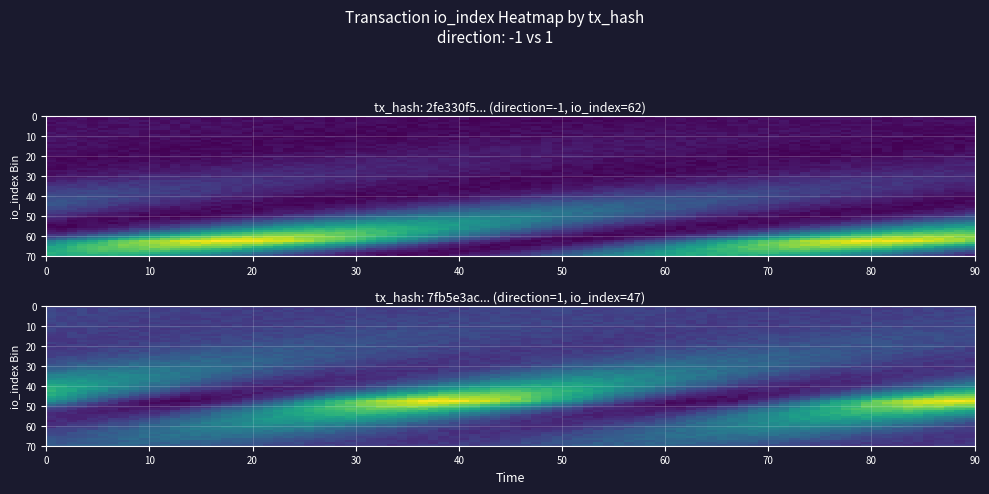

What is the total value across all series at io_index?

109